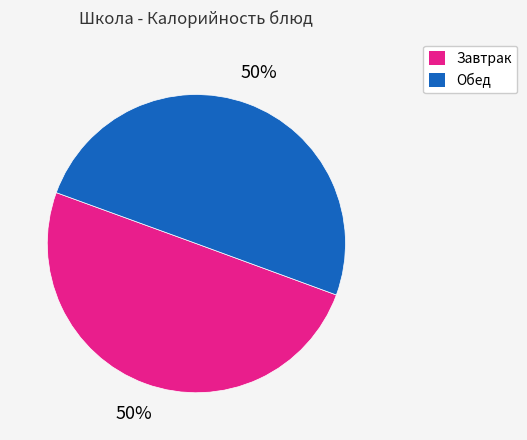

To the nearest percent, what is the average slice percentage?

50%